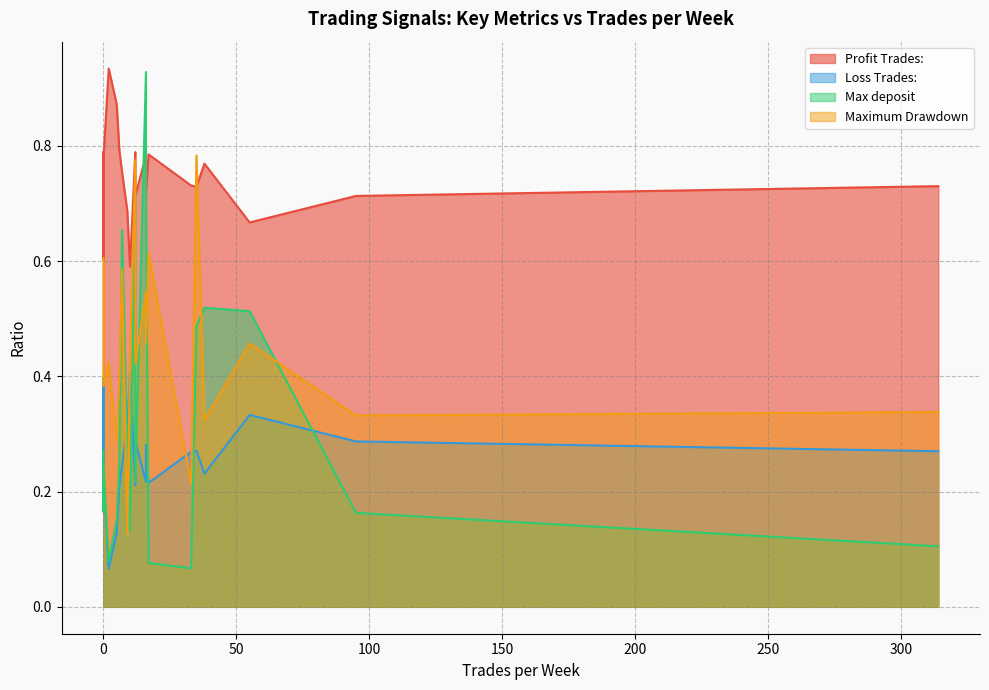

After their last crossing, which series has the higher values: Maximum Drawdown or Loss Trades:?

Maximum Drawdown